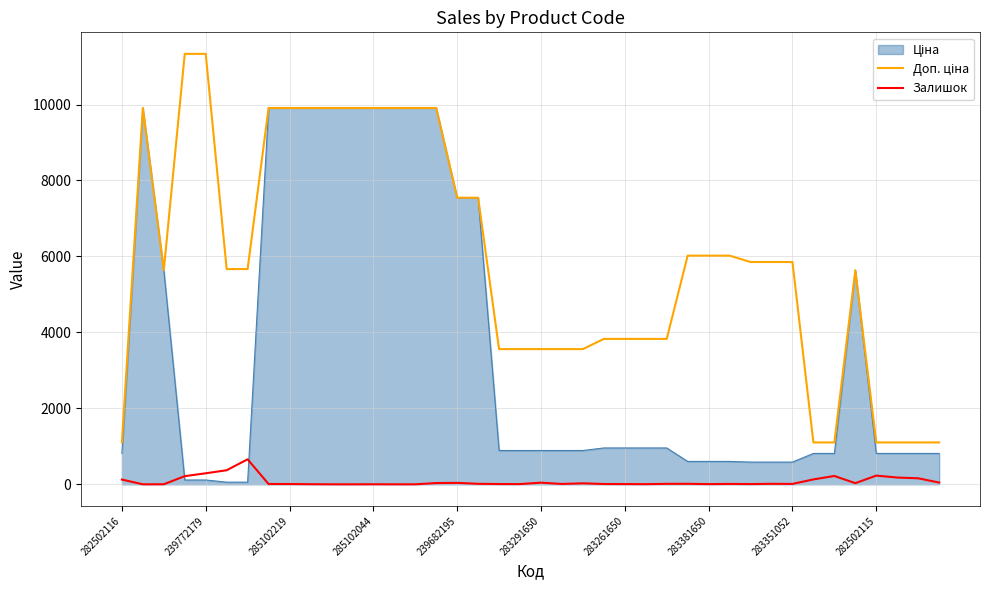

At how many categories does at least one series exceed 11215?

2